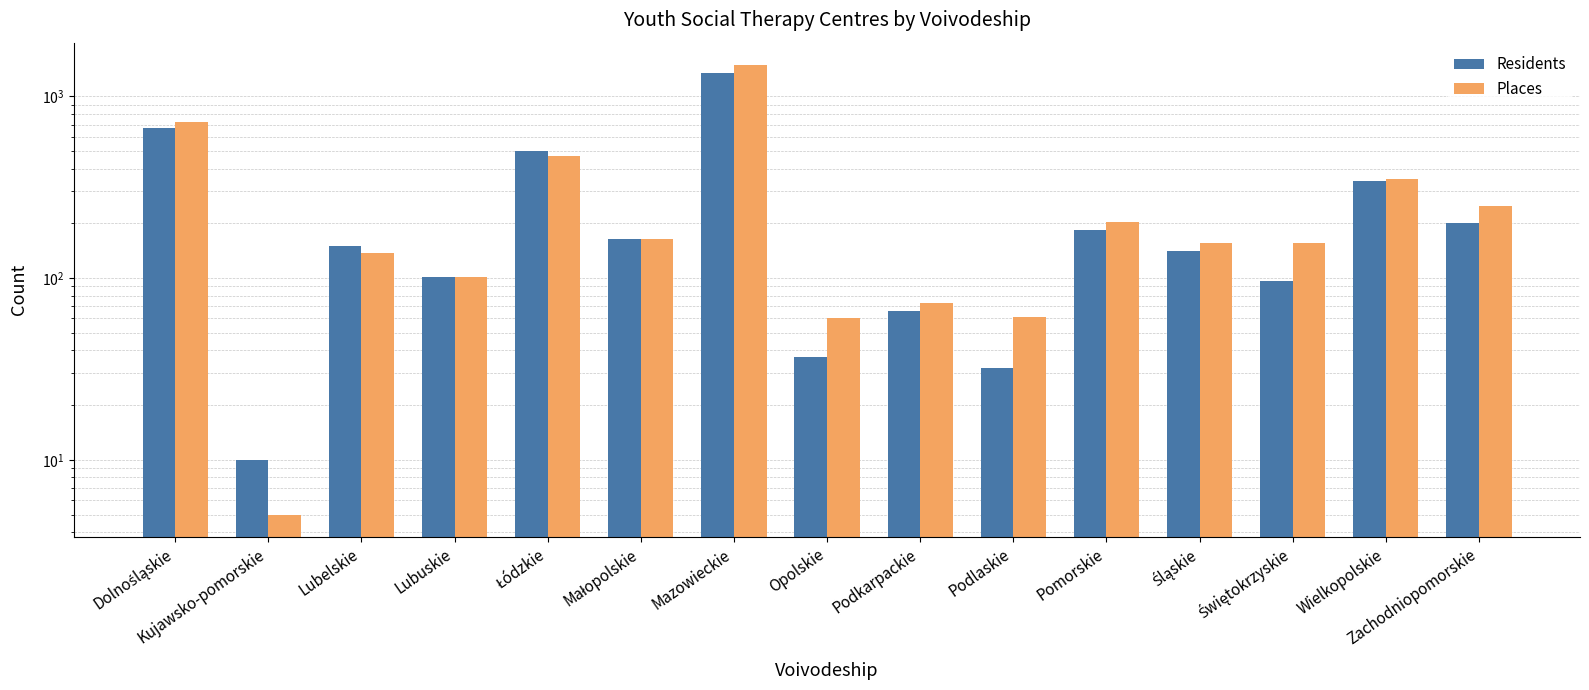

What is the sum of all Residents values?

4043